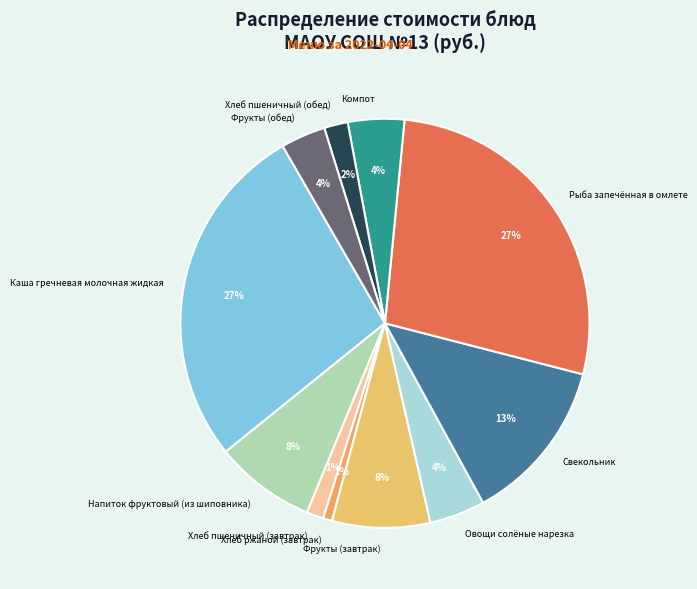

The Рыба запечённая в омлете slice represents 27% of the pie. True or false?

True